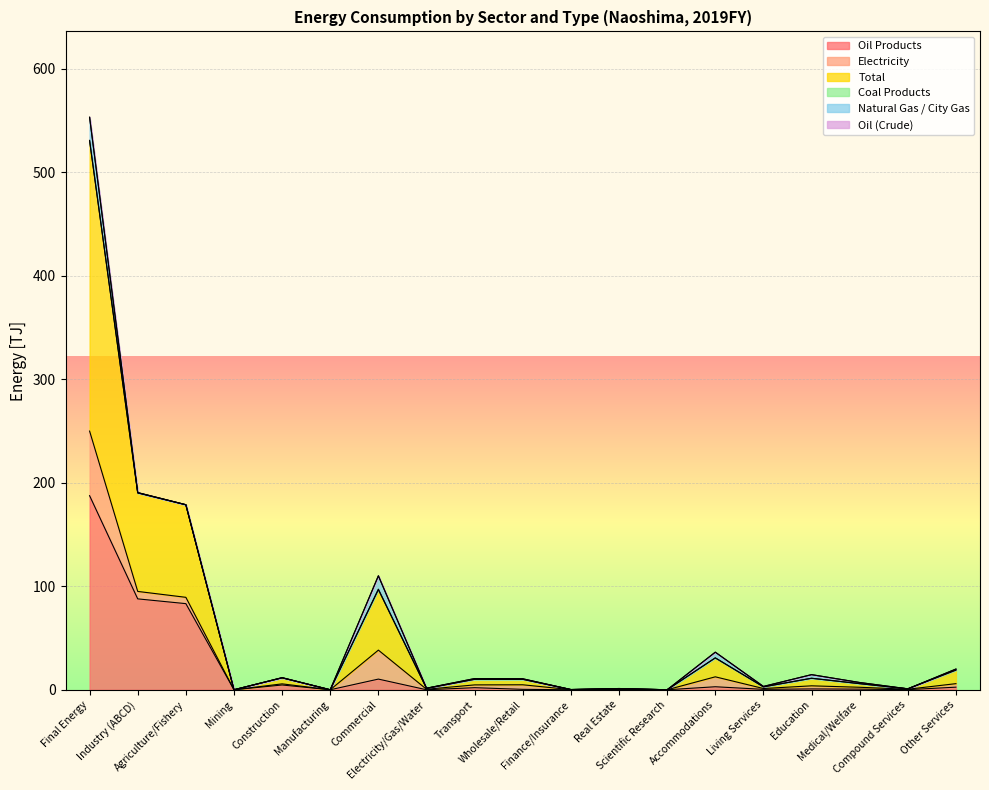

Is it true that Oil Products equals 1.1 at Transport?

False